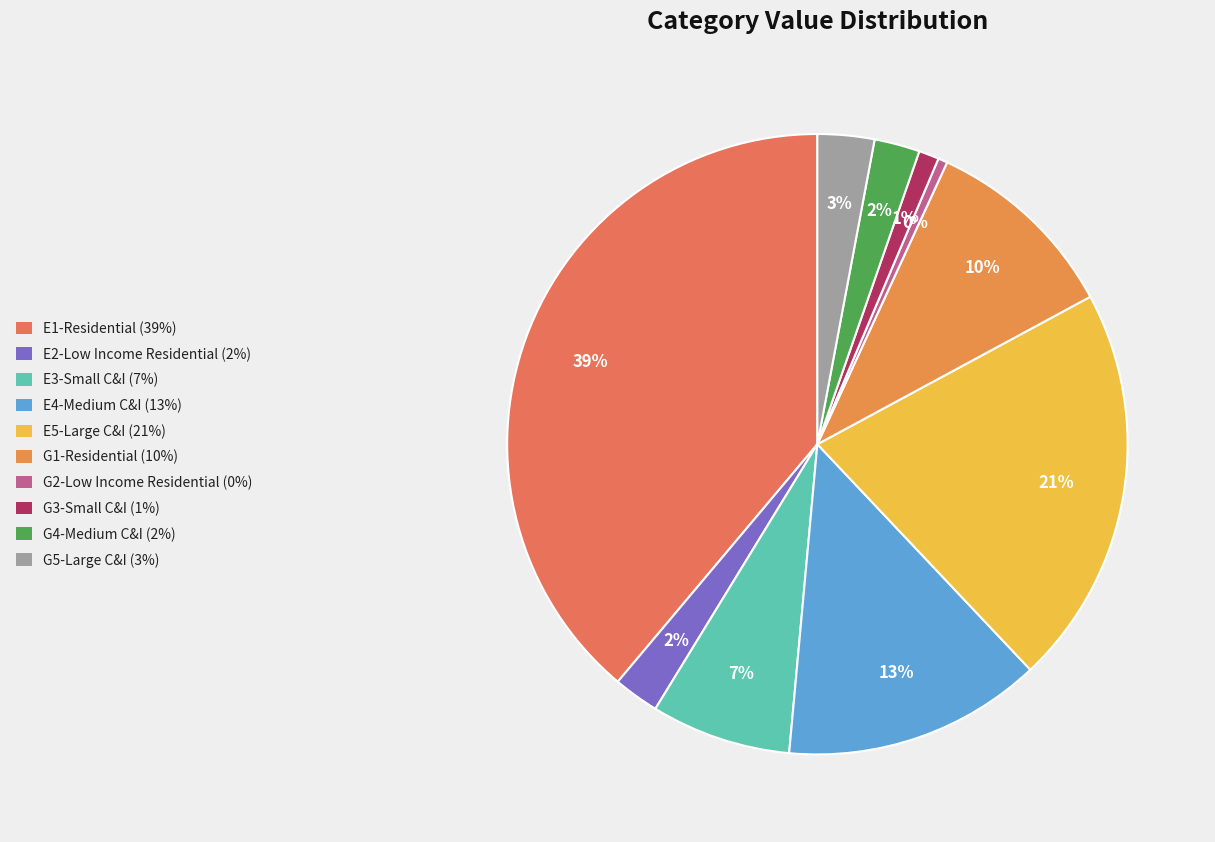

How many segments does this pie chart have?

10